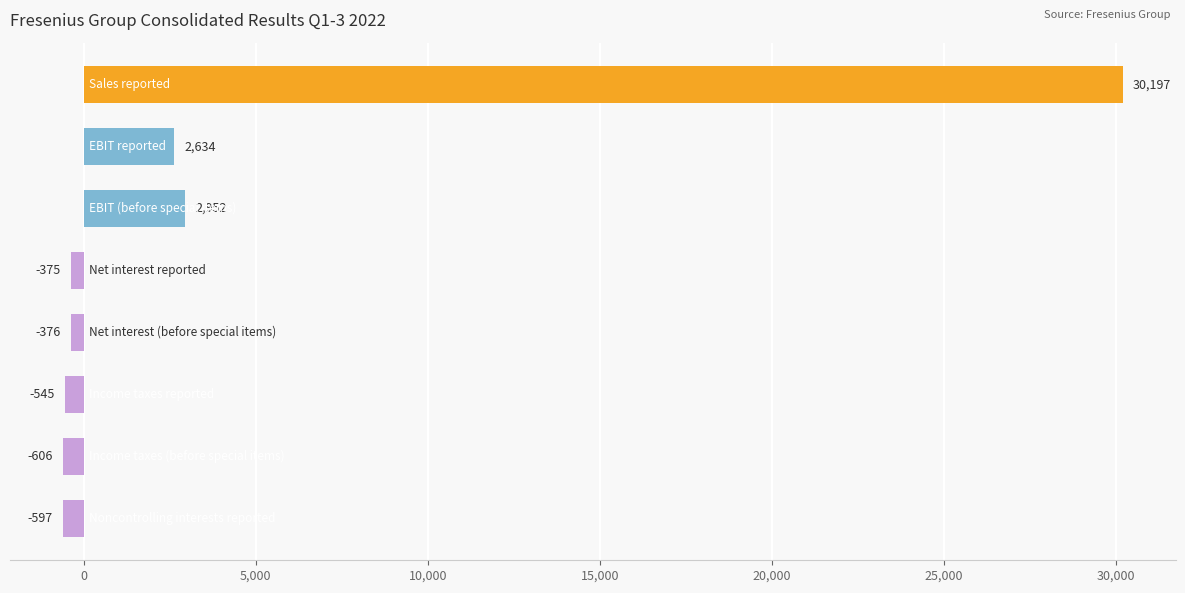

What is the difference between the maximum and second lowest values?

30794